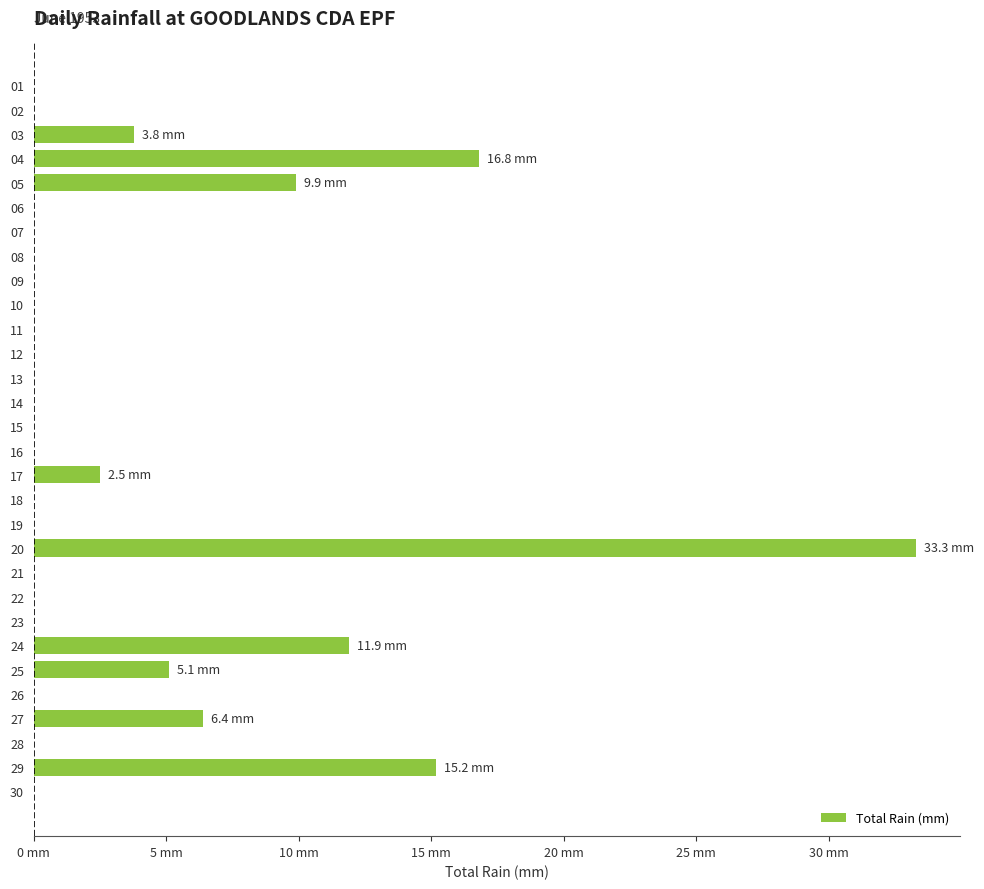

Does the chart contain stacked bars?

No